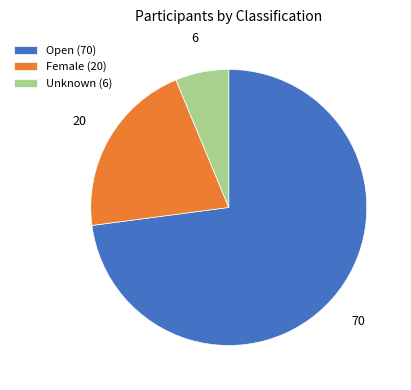

Approximately how many times larger is the value at Unknown (6) compared to Female (20)?

0.3